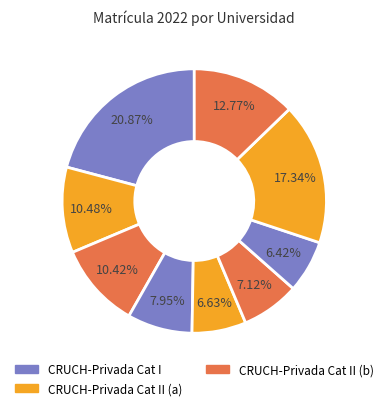

How many segments does this pie chart have?

9